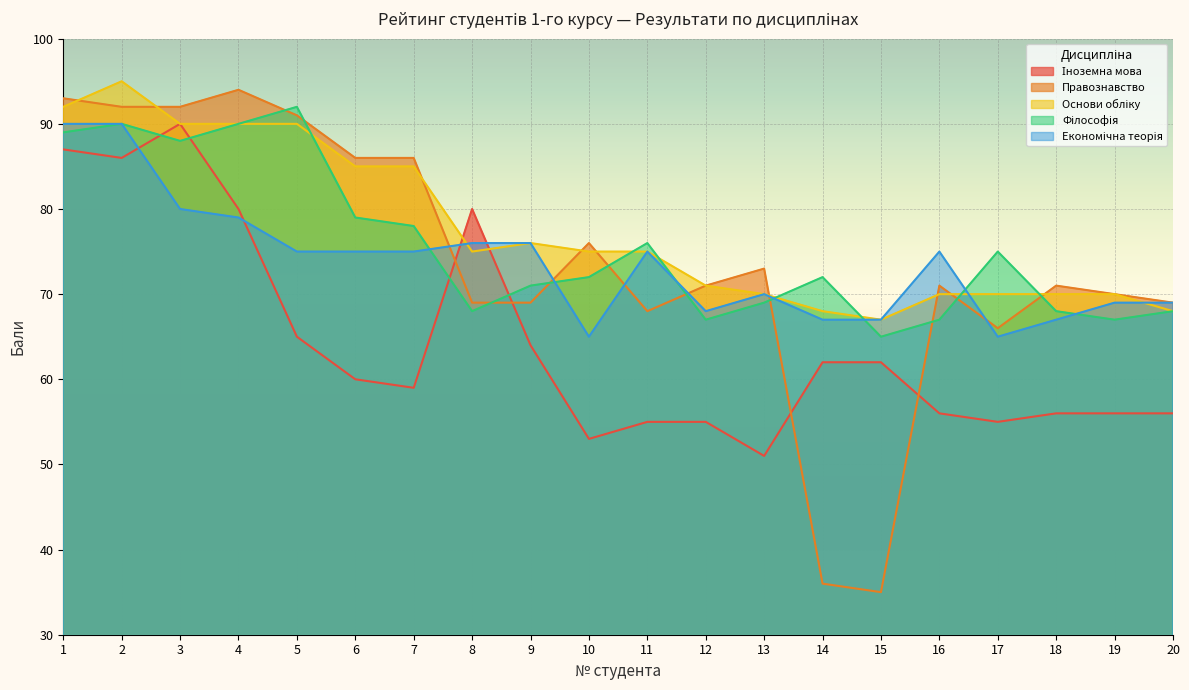

At which category is the sum across all series the highest?

2